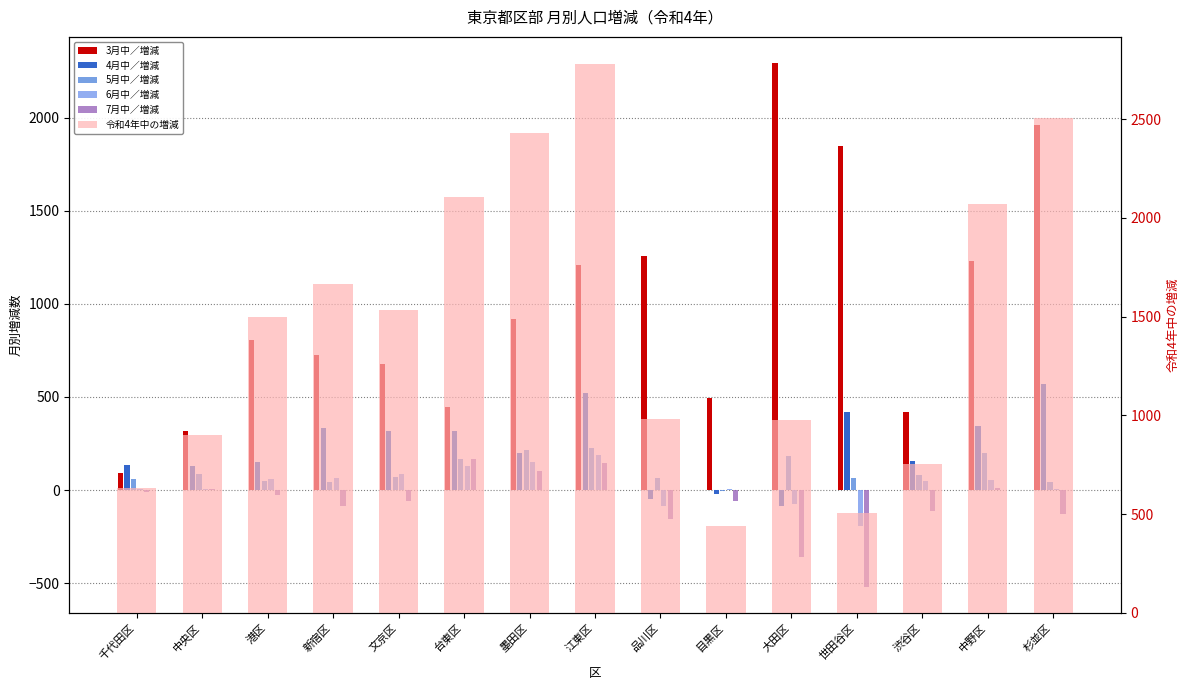

How many values in the 4月中／増減 series are below 199?

7